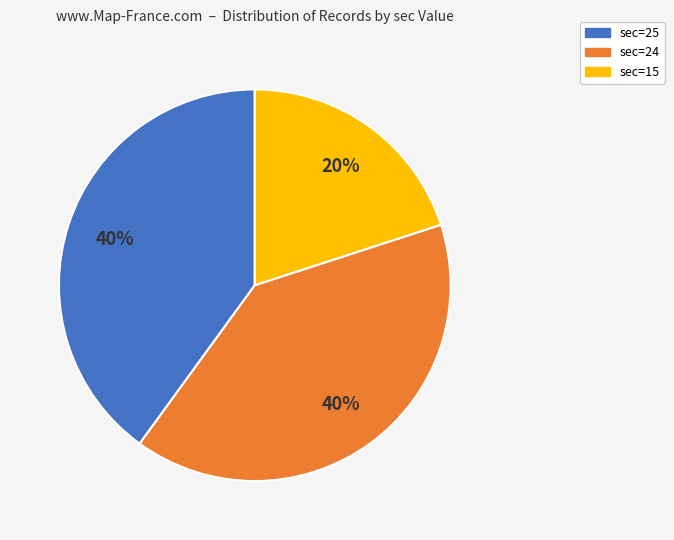

True or false: sec=25 accounts for 46% of the total.

False